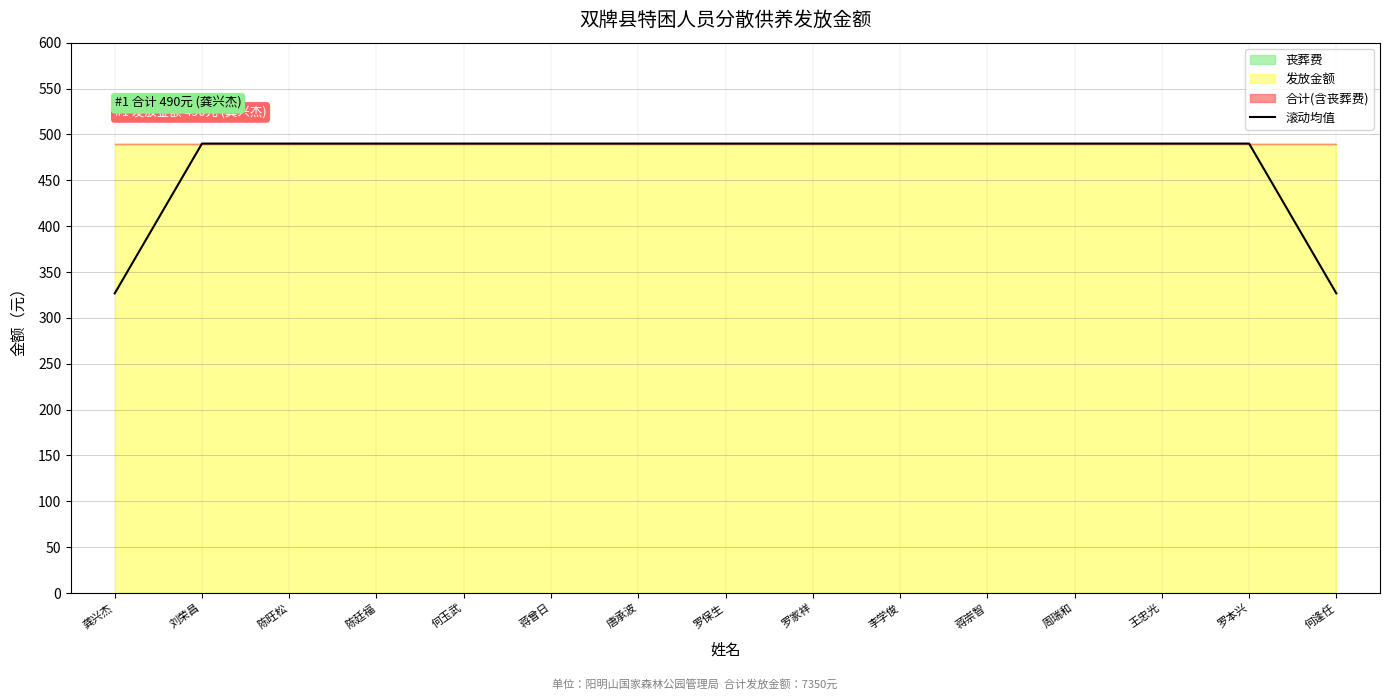

What is the value of the 10th point from the left?

490.0